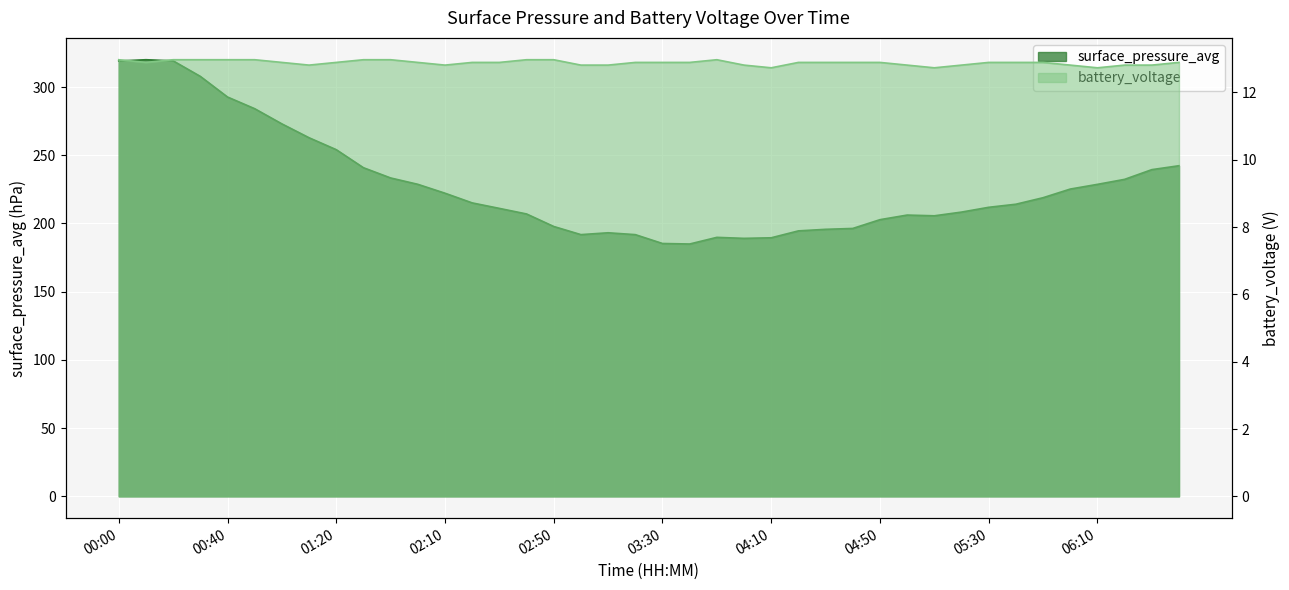

Where is the first local minimum for battery_voltage?

00:10